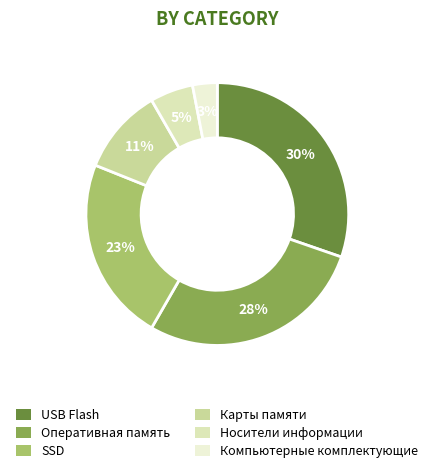

Which category has the smallest portion of the pie?

Компьютерные комплектующие